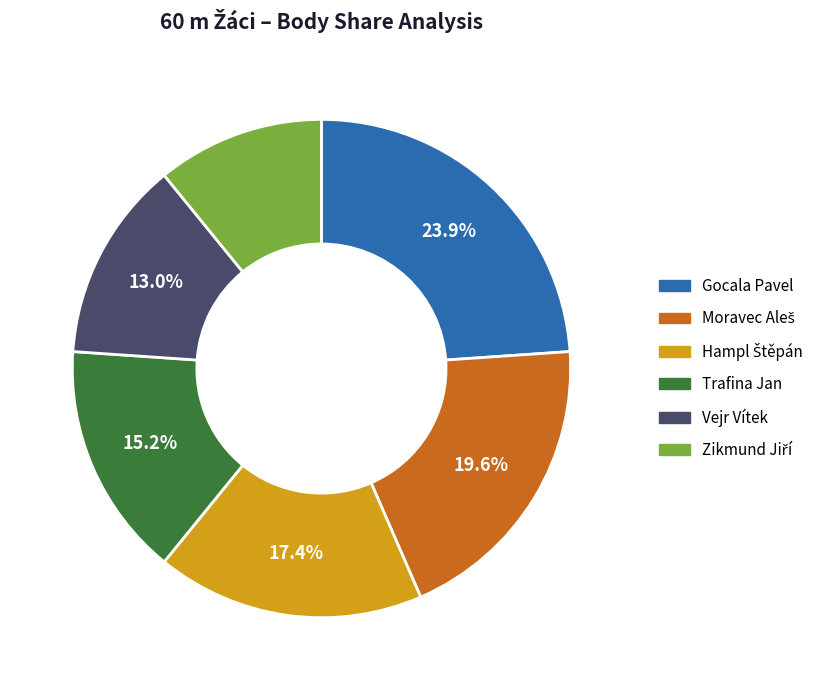

What is the ratio of the value at Vejr Vítek to the value at Trafina Jan?

0.9